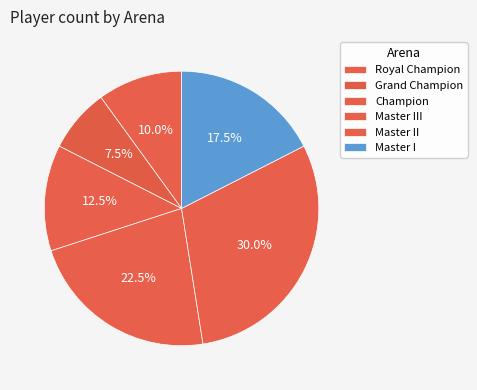

Is there a majority slice in this chart?

No